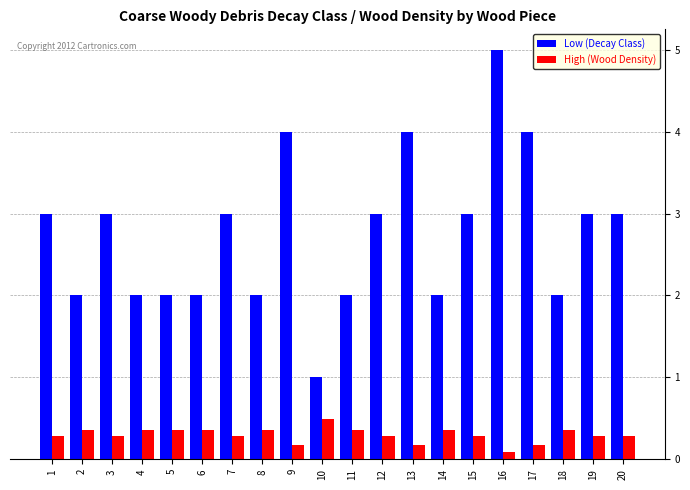

Rank the series by their average value, from highest to lowest.

Low (Decay Class), High (Wood Density)